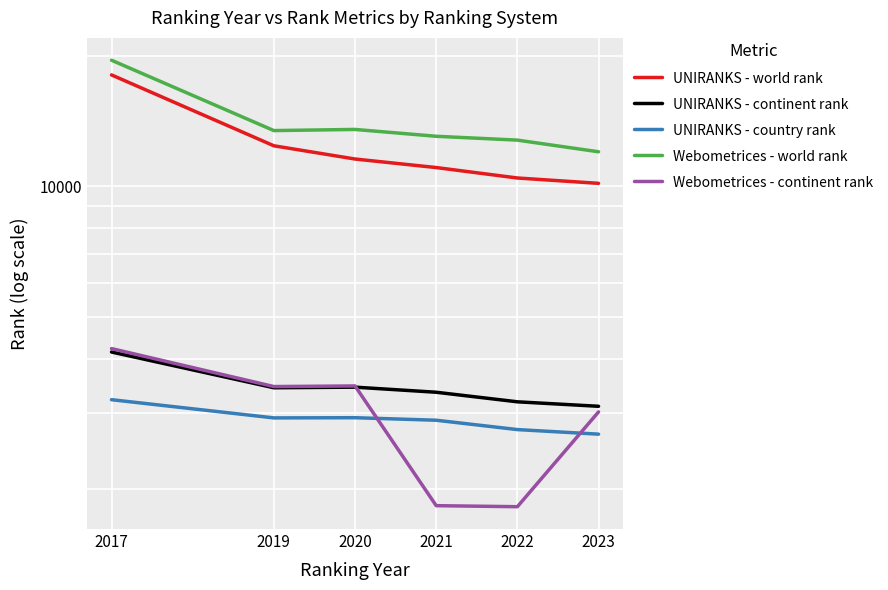

What is the sum of all Webometrices - world rank values?

84424